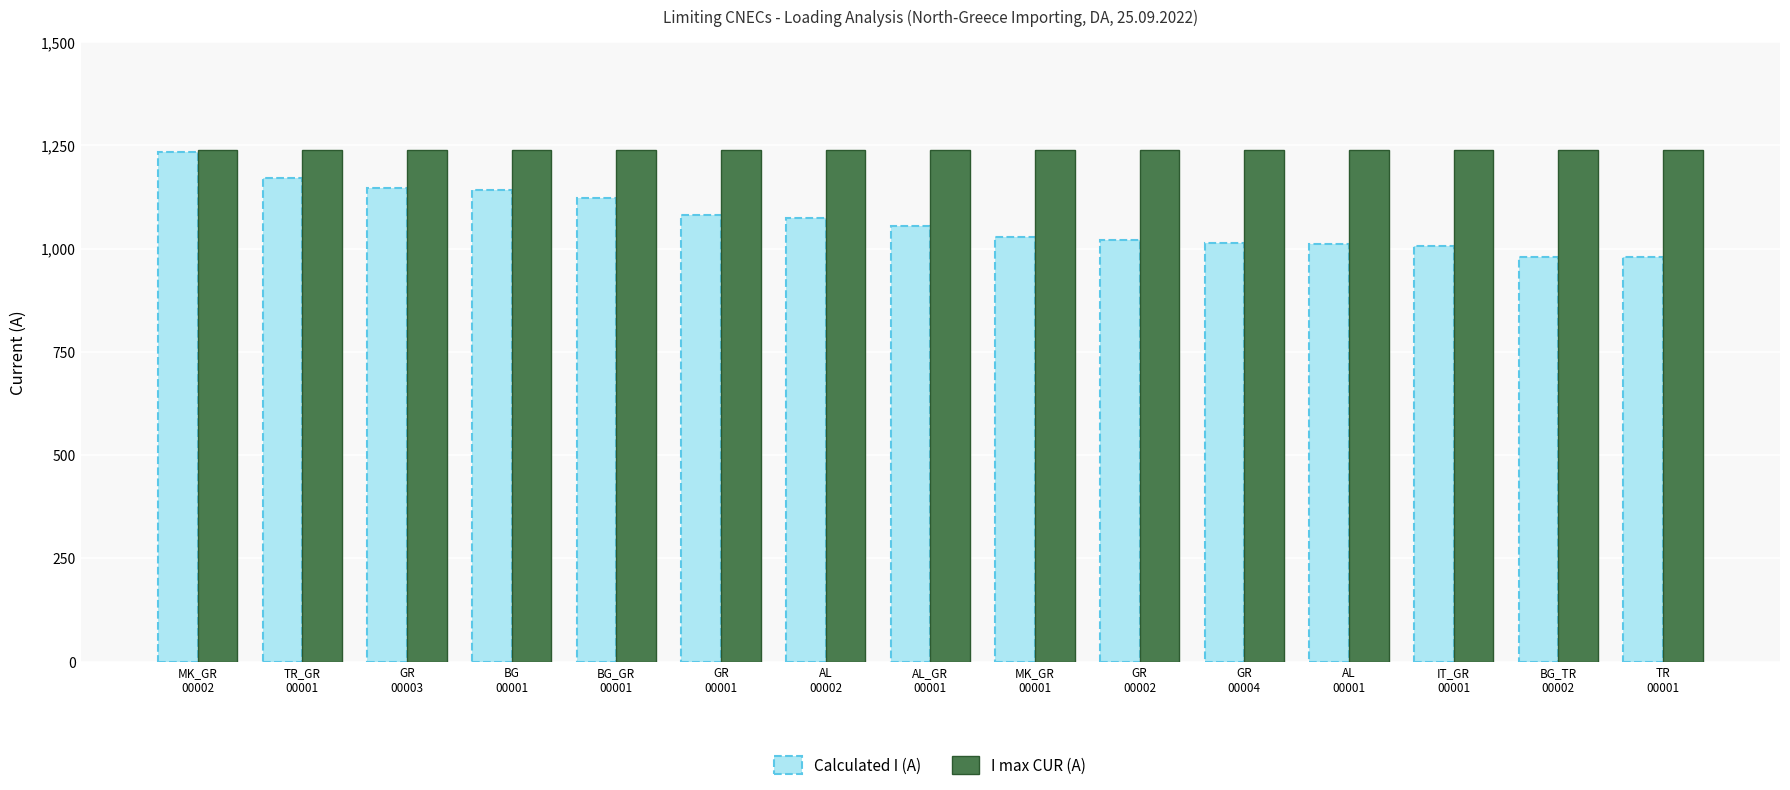

What is the difference between the maximum and minimum values in the Calculated I (A) series?

254